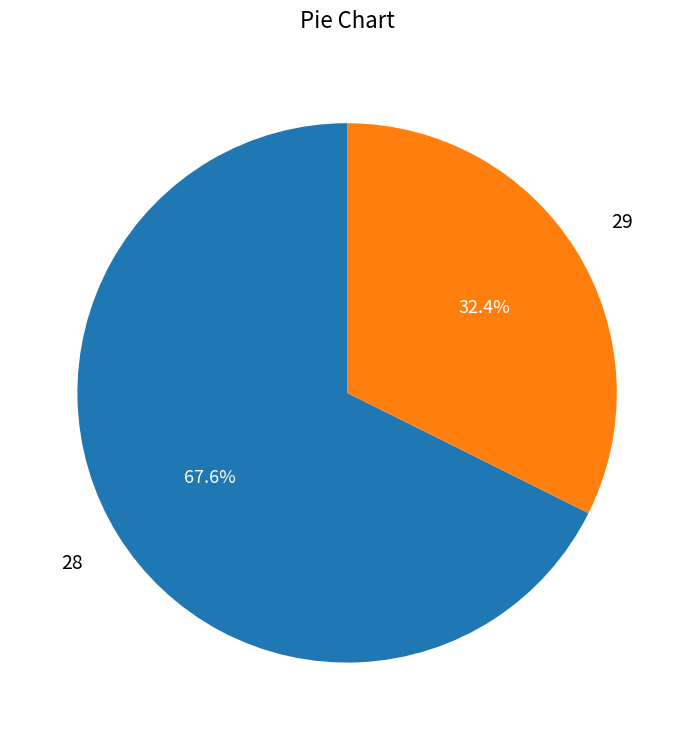

Is there a majority slice in this chart?

Yes